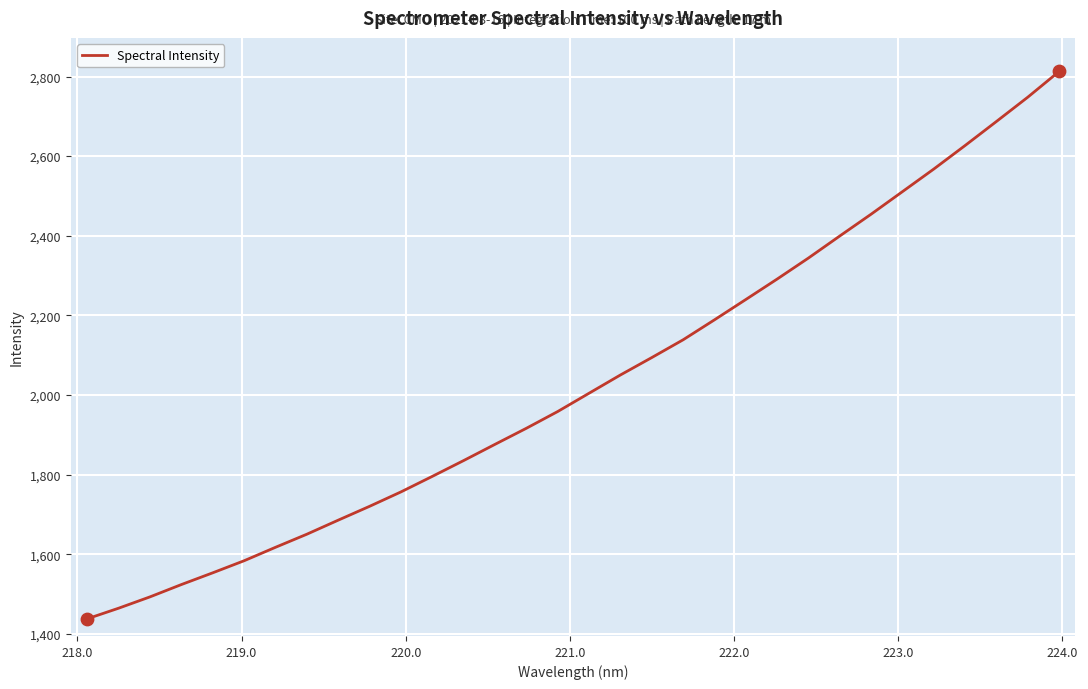

What is the minimum value shown in the chart?

1437.6